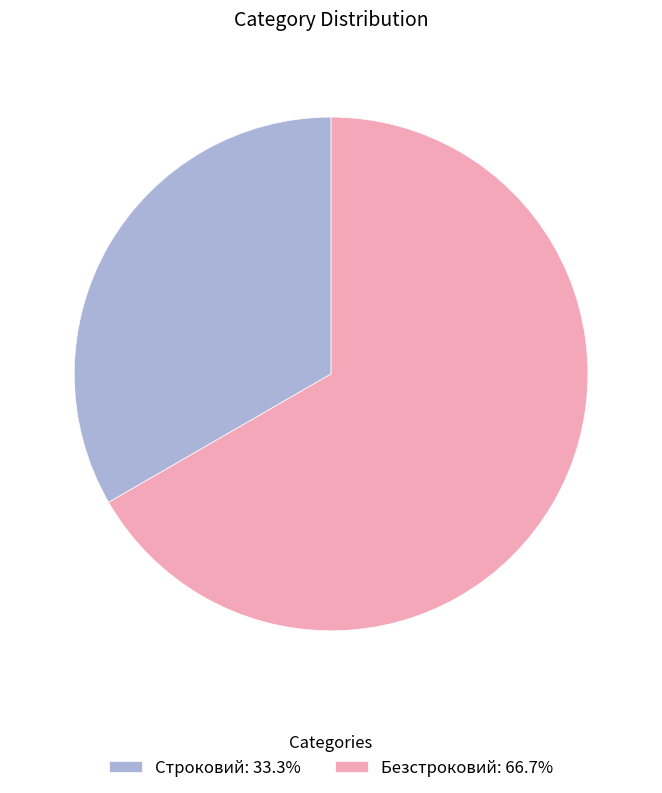

Approximately how many times larger is the value at Строковий: 33.3% compared to Безстроковий: 66.7%?

0.5